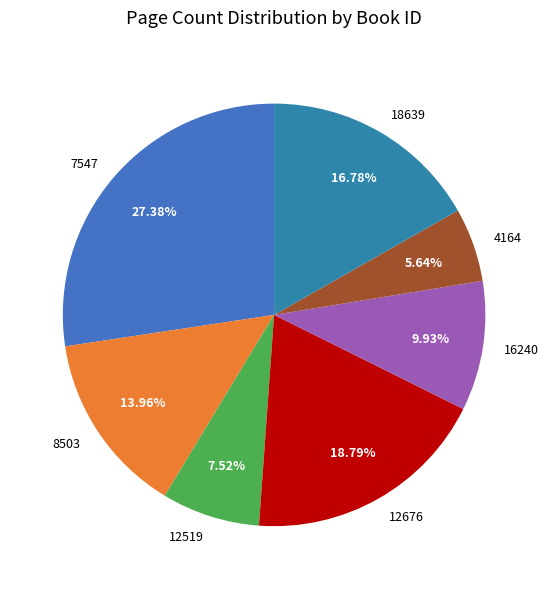

What portion of the pie excludes 7547?

72.6%